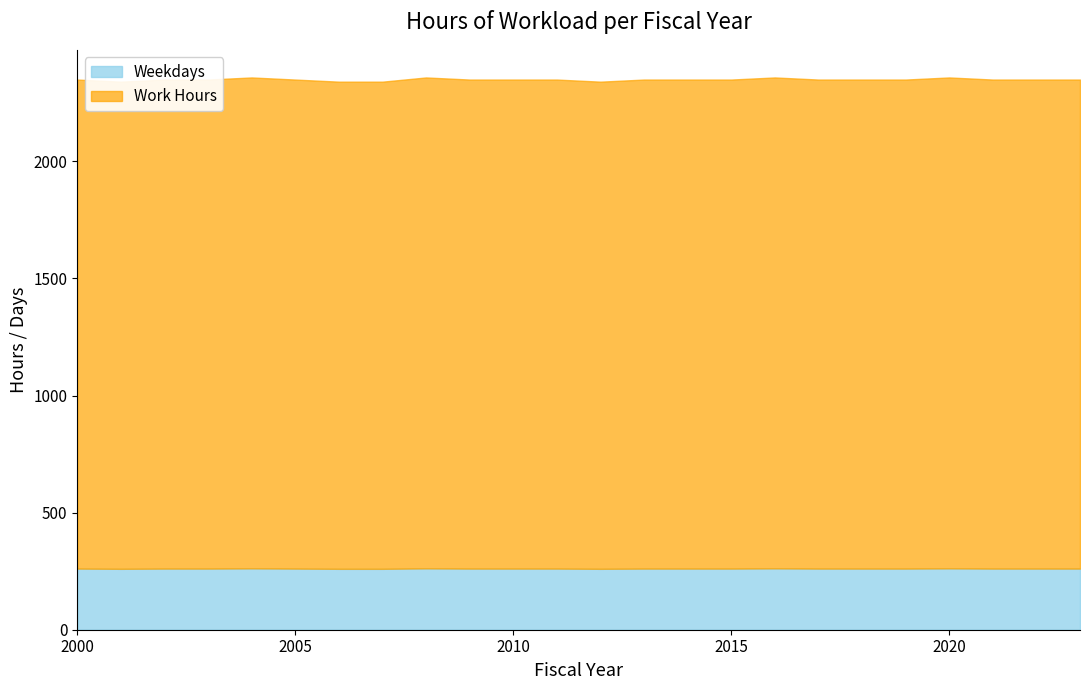

How many lines are shown in the chart?

2